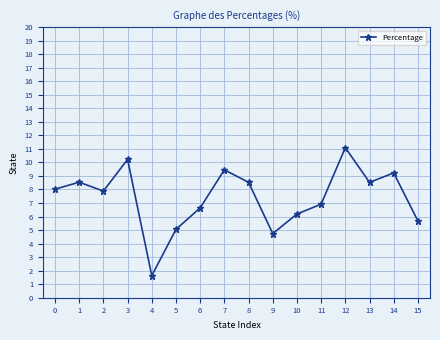

What is the difference between the maximum and minimum values?

9.5